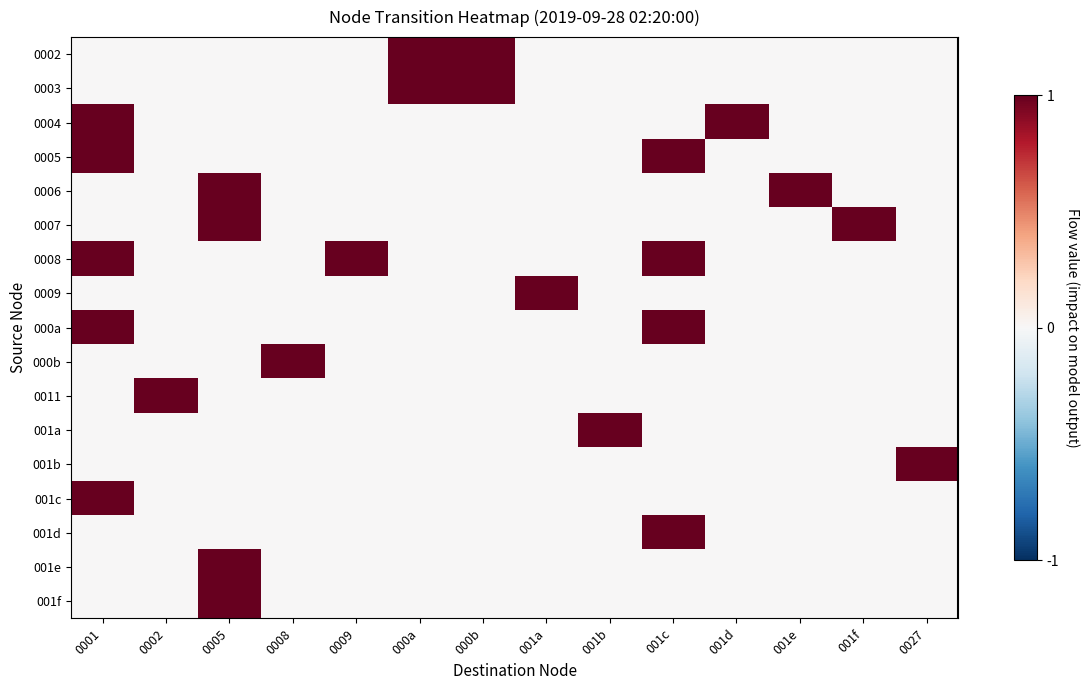

At how many categories does at least one series exceed 0?

14